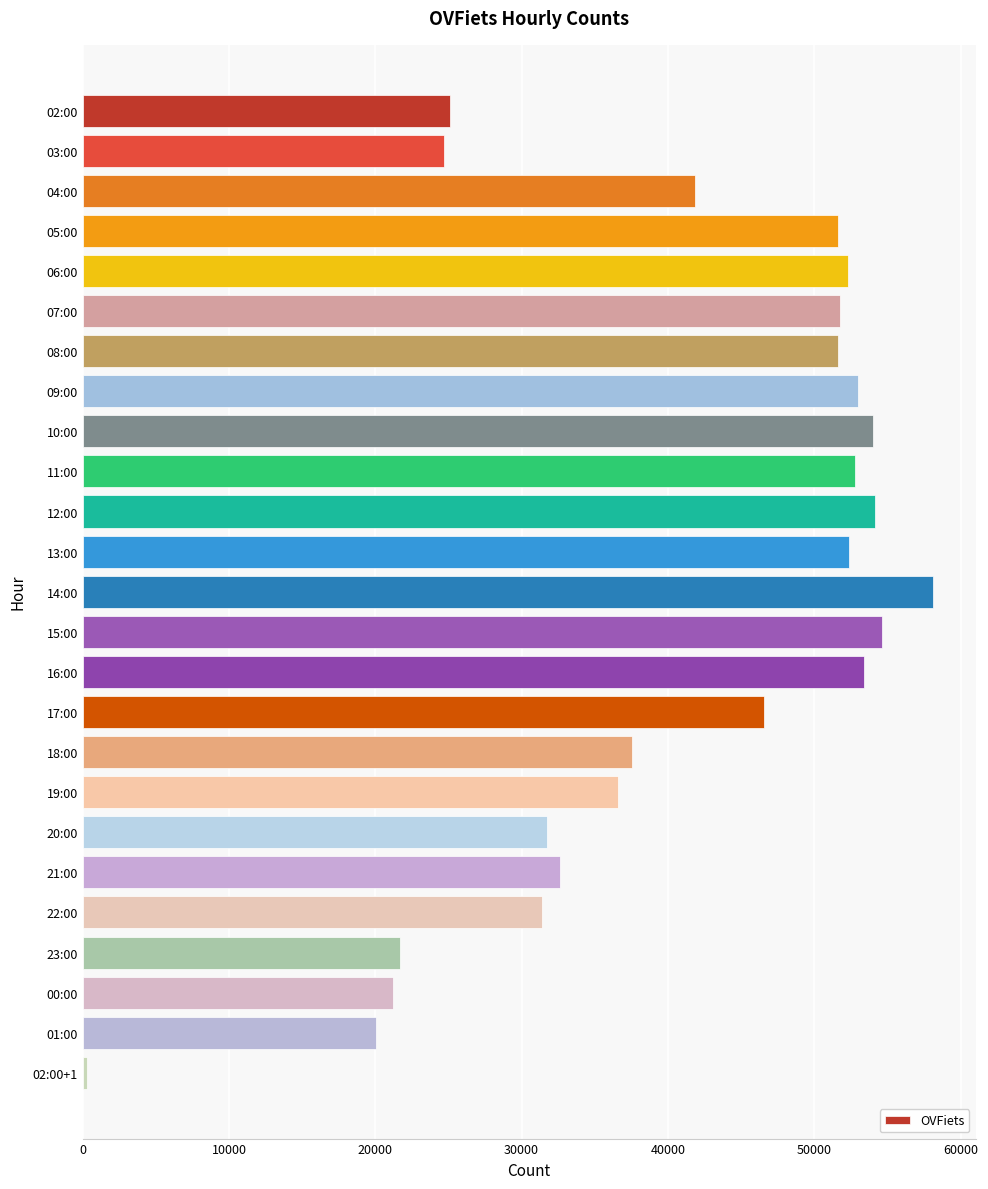

How many data points does each series have?

25